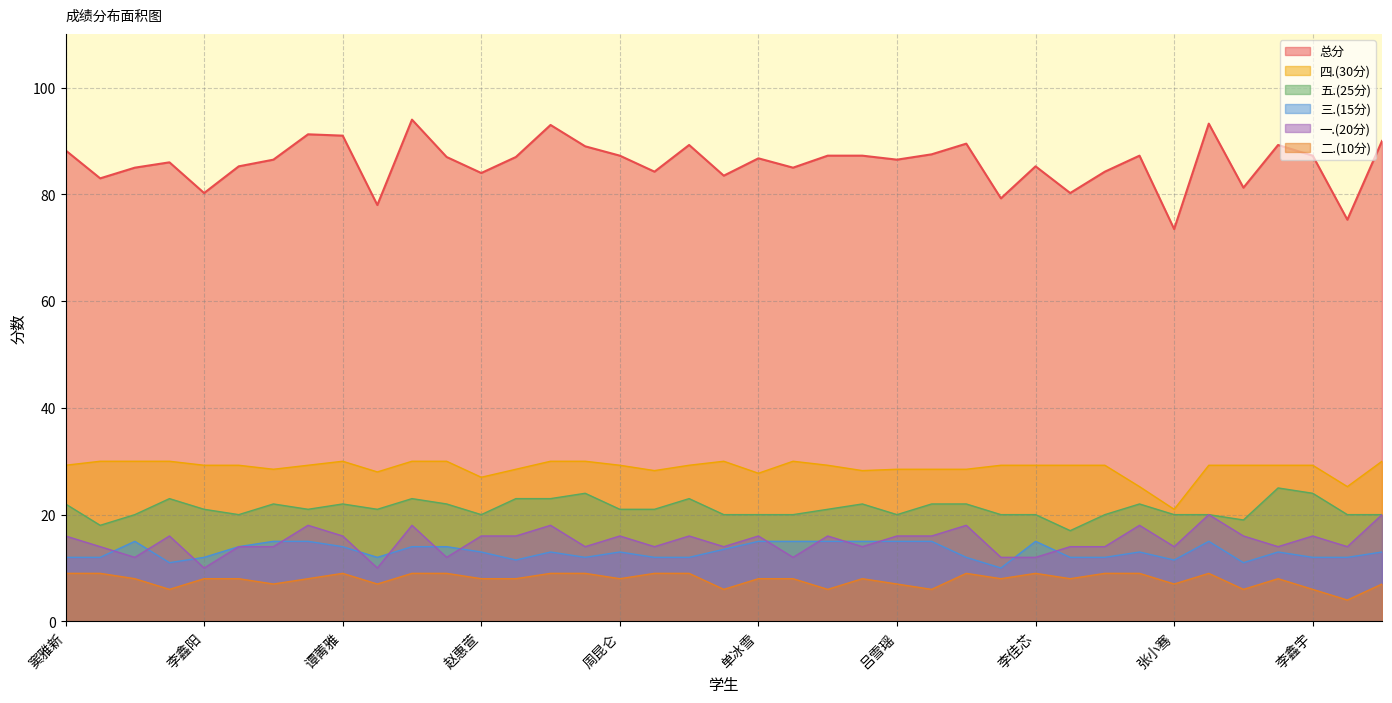

What is the value of the 总分 point at the 36th from the left?

89.2